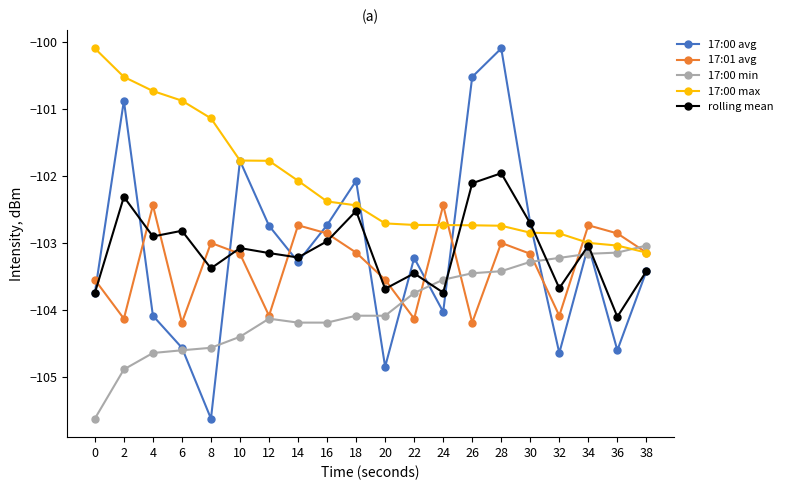

What is the value of the rolling mean point at the 10th from the left?

-102.5